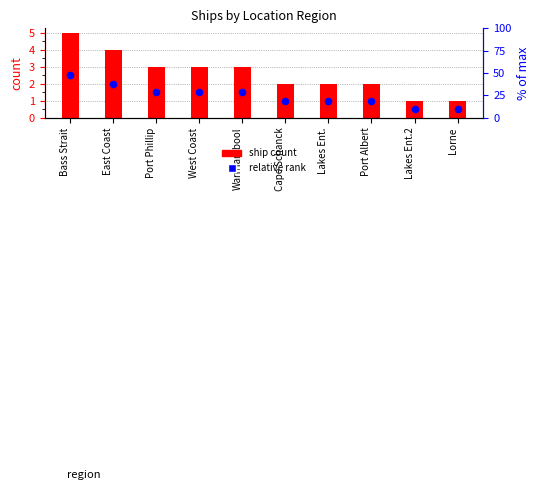

Which series reaches the maximum Y coordinate?

ship count